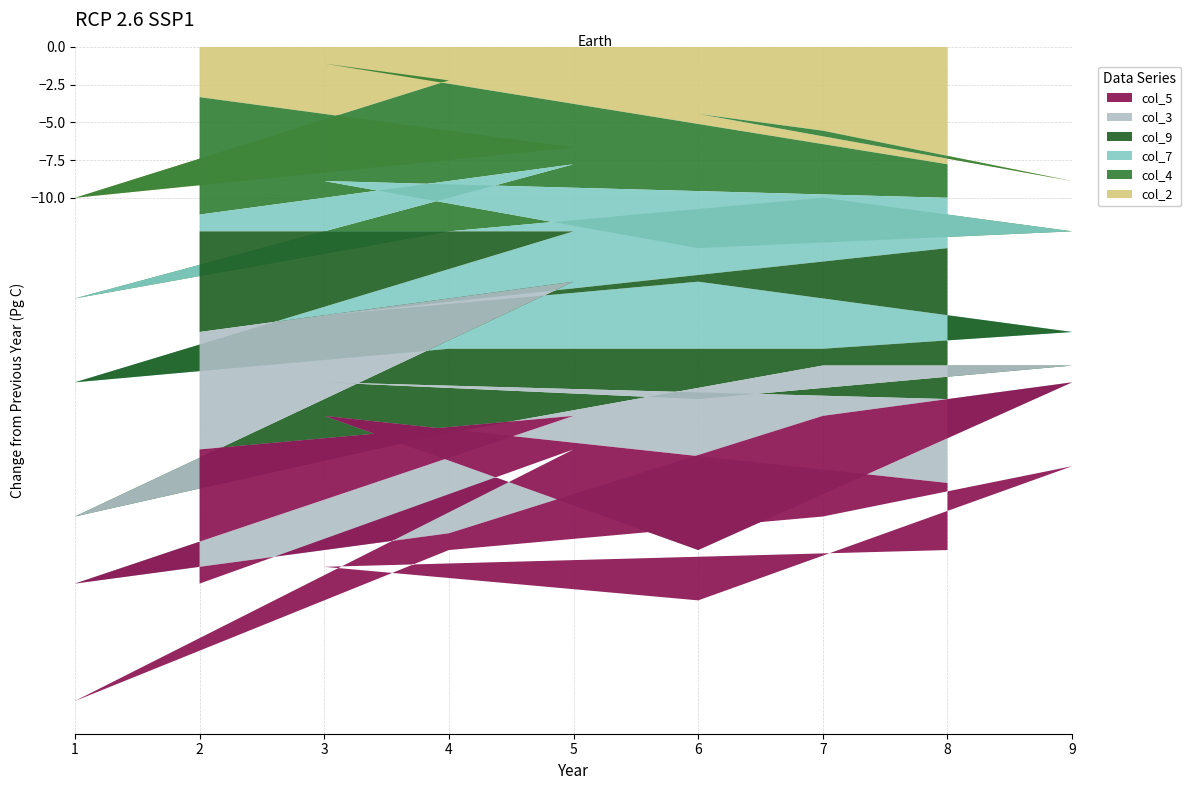

Reading left to right, list all the values displayed in this chart.

col_2: 2=3	5=6	1=9	4=2	7=5	9=8	6=4	3=1	8=7
col_4: 2=7	5=1	1=6	4=9	7=4	9=3	6=8	3=7	8=2
col_7: 2=1	5=4	1=5	4=7	7=9	9=6	6=2	3=8	8=3
col_9: 2=6	5=3	1=8	4=5	7=1	9=2	6=7	3=4	8=9
col_3: 2=7	5=8	1=4	4=6	7=3	9=1	6=9	3=2	8=5
col_5: 2=8	5=2	1=7	4=1	7=6	9=5	6=3	3=9	8=4